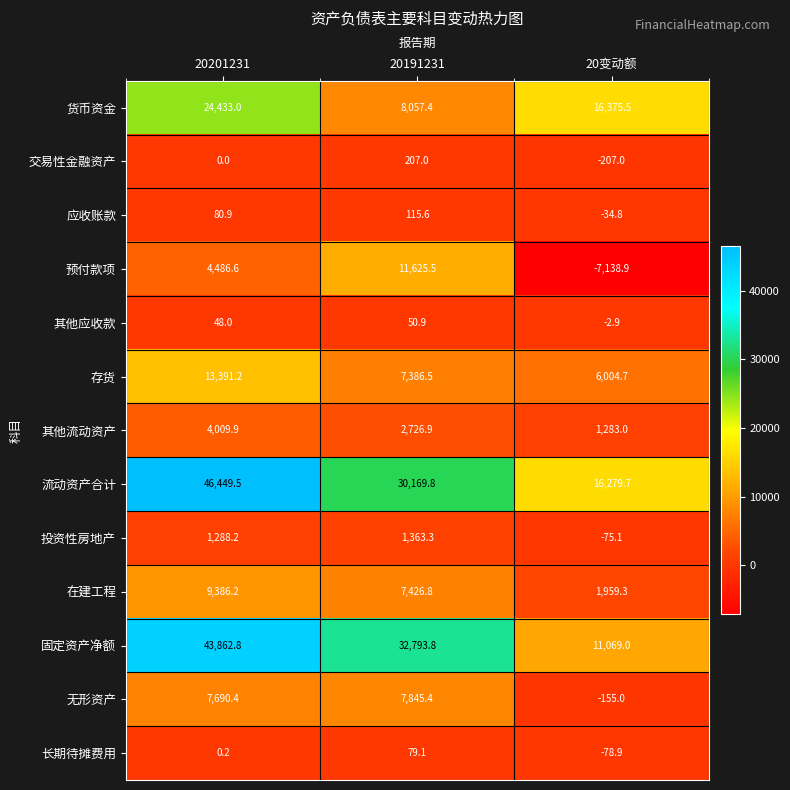

Rank the series at 20201231 from highest to lowest value.

流动资产合计, 固定资产净额, 货币资金, 存货, 在建工程, 无形资产, 预付款项, 其他流动资产, 投资性房地产, 应收账款, 其他应收款, 长期待摊费用, 交易性金融资产